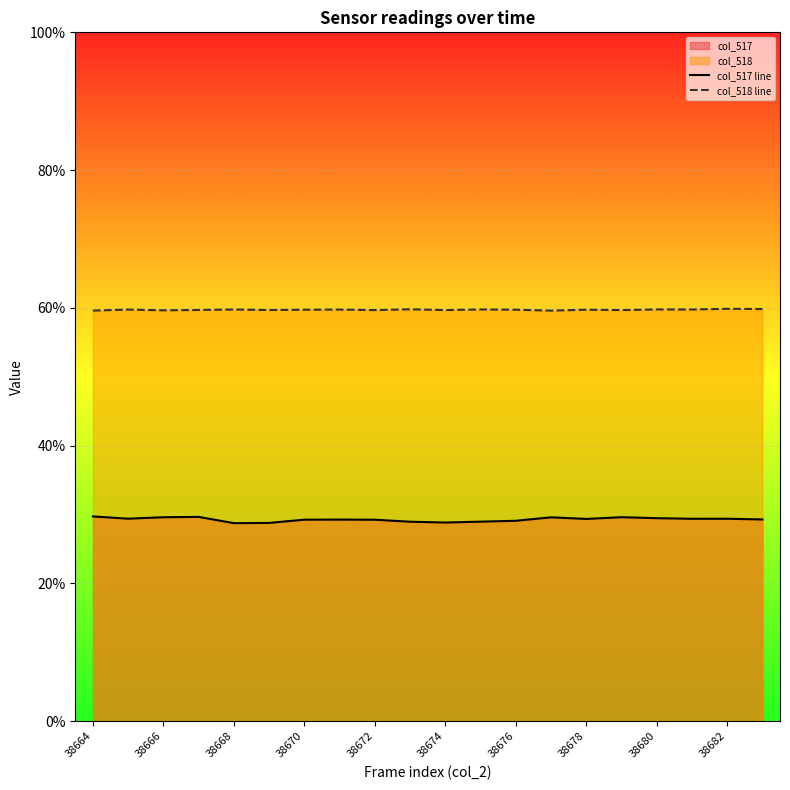

The value of col_518 line at 38674 is 99.4. True or false?

False